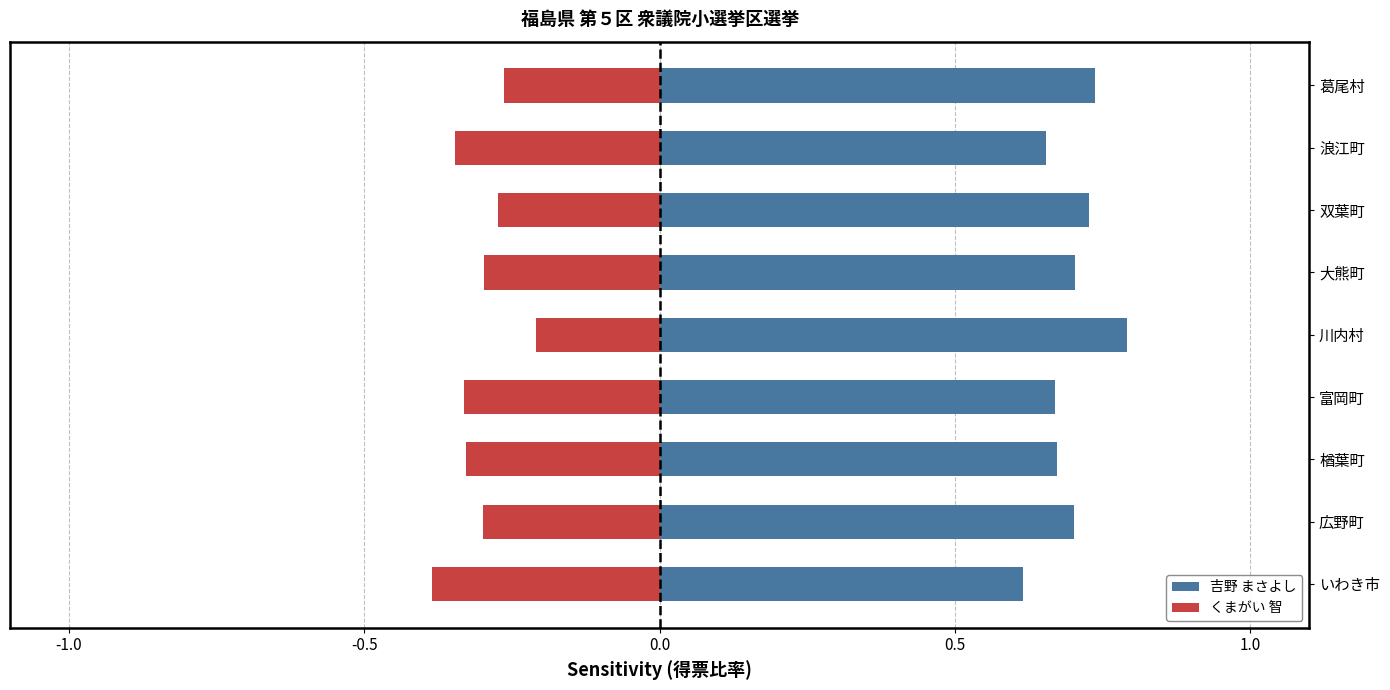

Which series changed the most between 広野町 and 楢葉町?

吉野 まさよし